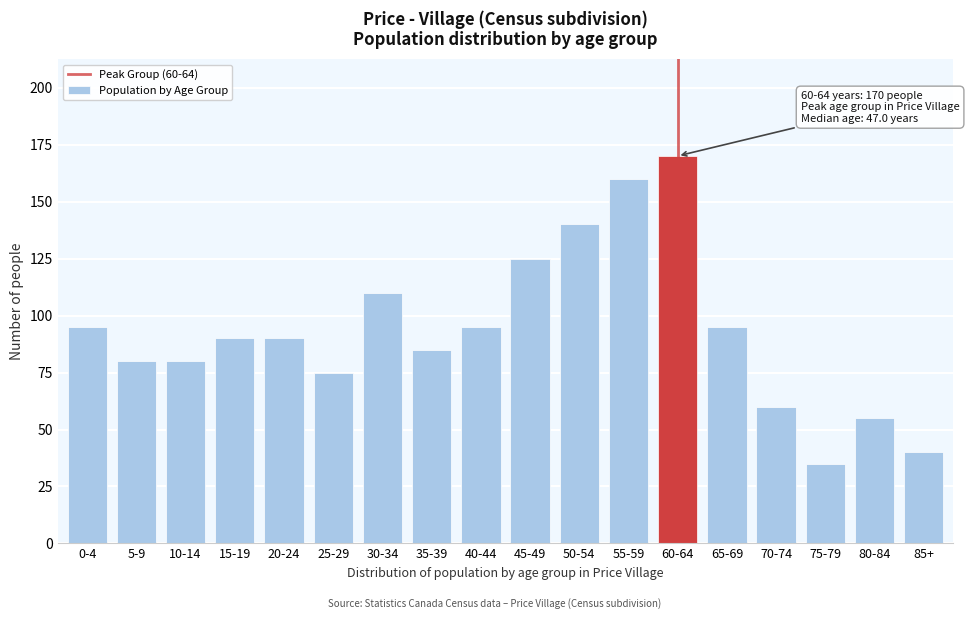

Reading right to left, what are all the values shown in this chart?

40	55	35	60	95	170	160	140	125	95	85	110	75	90	90	80	80	95